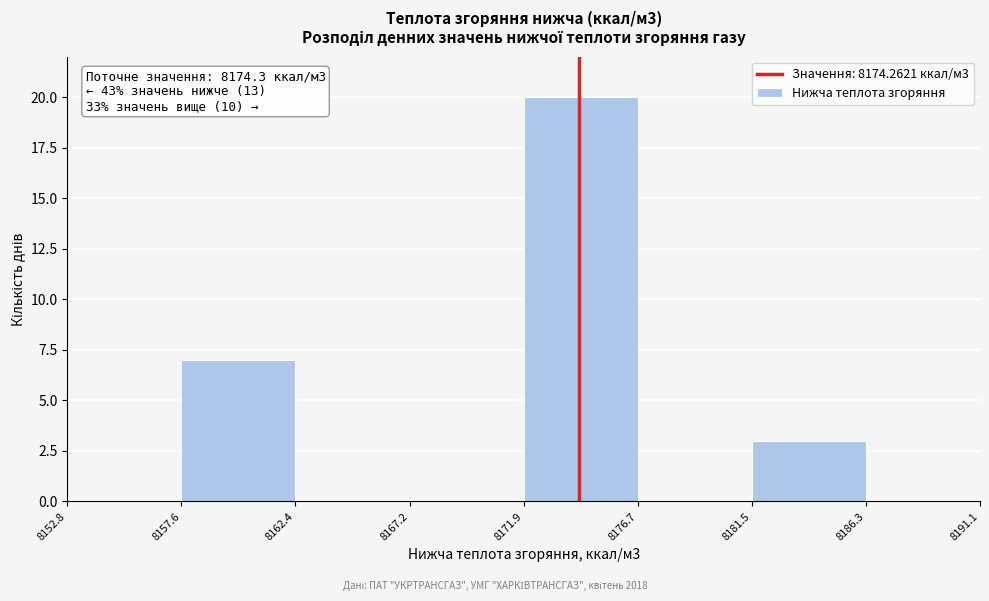

Which range on the x-axis has the tallest bar?

8171.9 to 8176.7